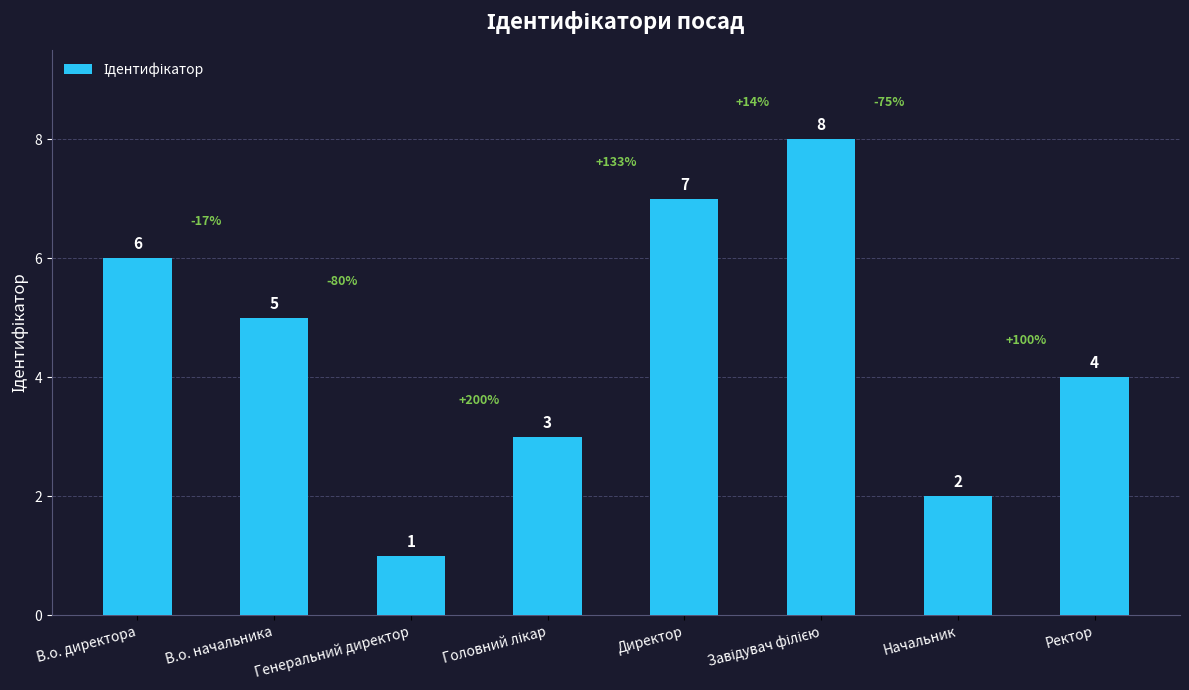

What is the value of the 2nd bar from the left?

5